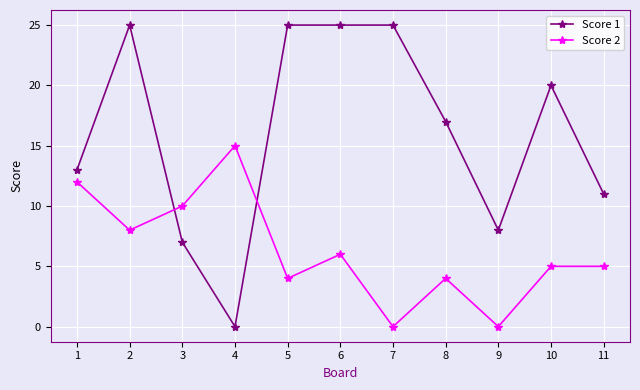

True or false: Score 2 has more than 2 points higher than both neighbors.

True